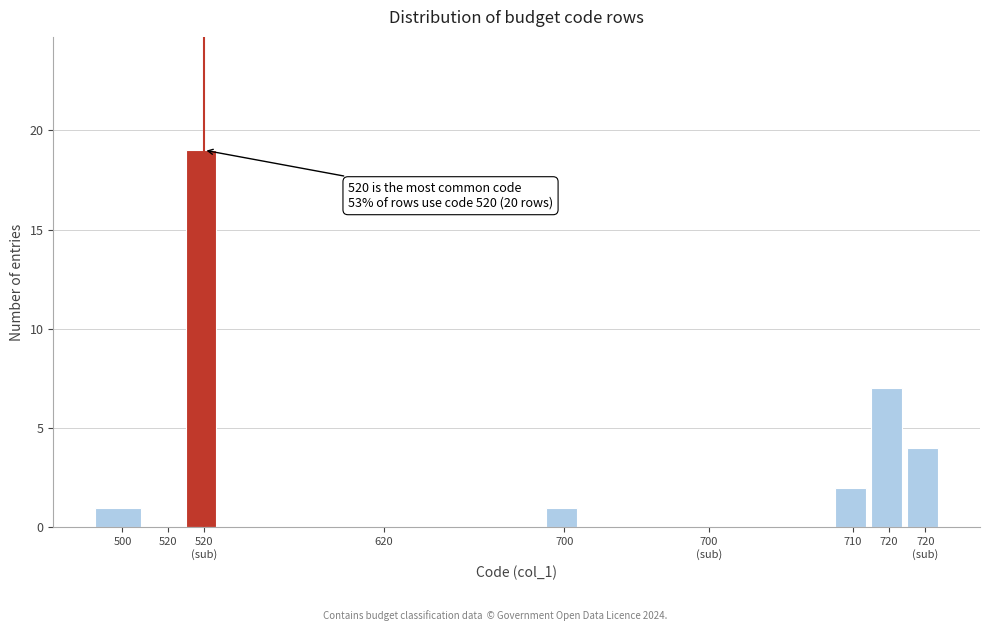

Where is the data nearest to the value 9?

720